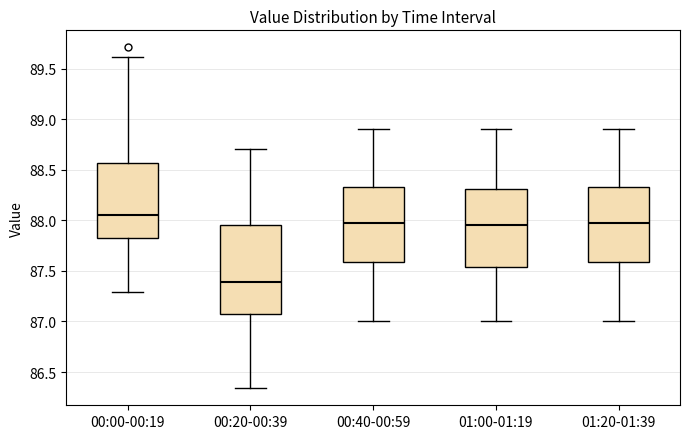

Reading left to right, read every box against the y-axis: the position of its median line, the range the box covers, and the ends of its whiskers. The values are not printed on the chart, so give them approximately, as read against the axis.

00:00-00:19: median 88.05, box 87.80 to 88.55, whiskers 87.30 to 89.60
00:20-00:39: median 87.40, box 87.10 to 87.95, whiskers 86.35 to 88.70
00:40-00:59: median 88.00, box 87.60 to 88.35, whiskers 87.00 to 88.90
01:00-01:19: median 87.95, box 87.55 to 88.30, whiskers 87.00 to 88.90
01:20-01:39: median 88.00, box 87.60 to 88.35, whiskers 87.00 to 88.90